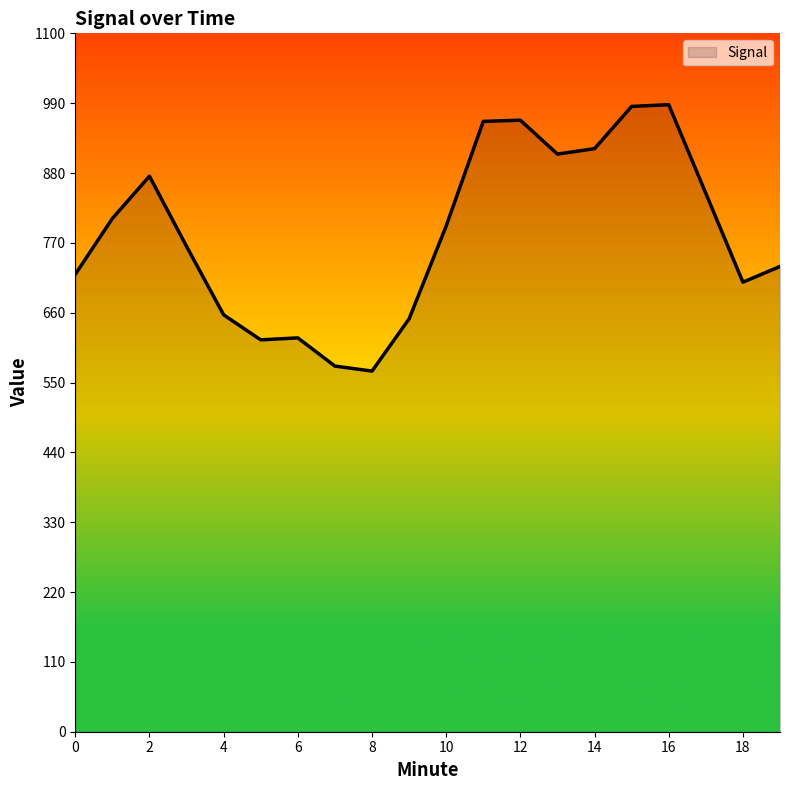

What is the difference between the maximum and minimum values?

419.6